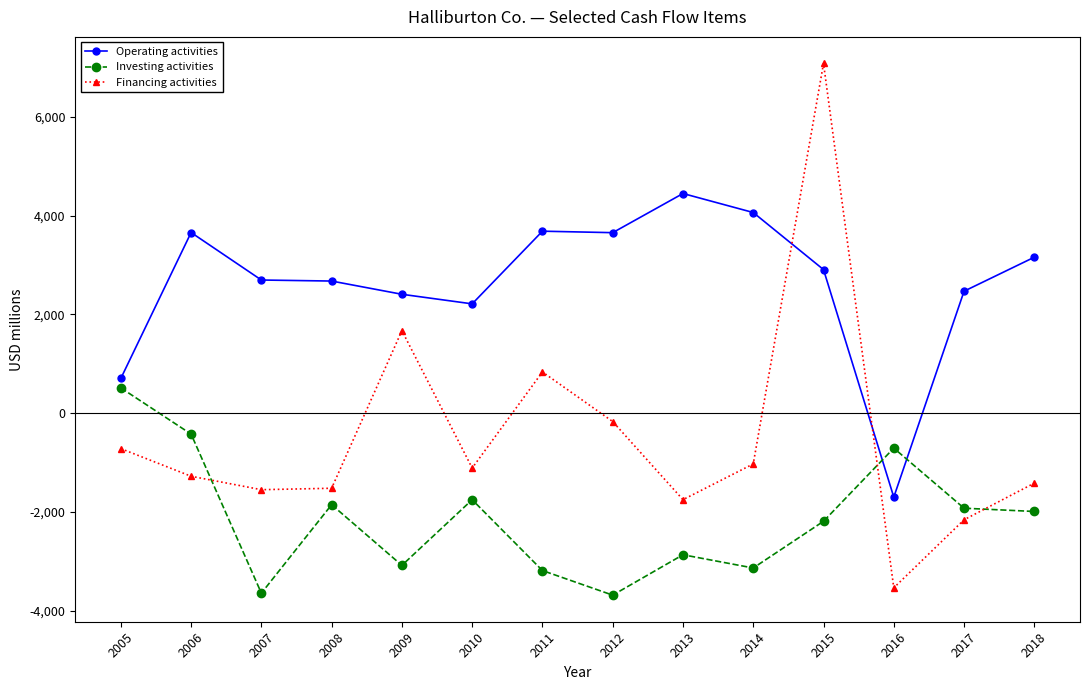

How many interior local valleys does the Operating activities series have?

3